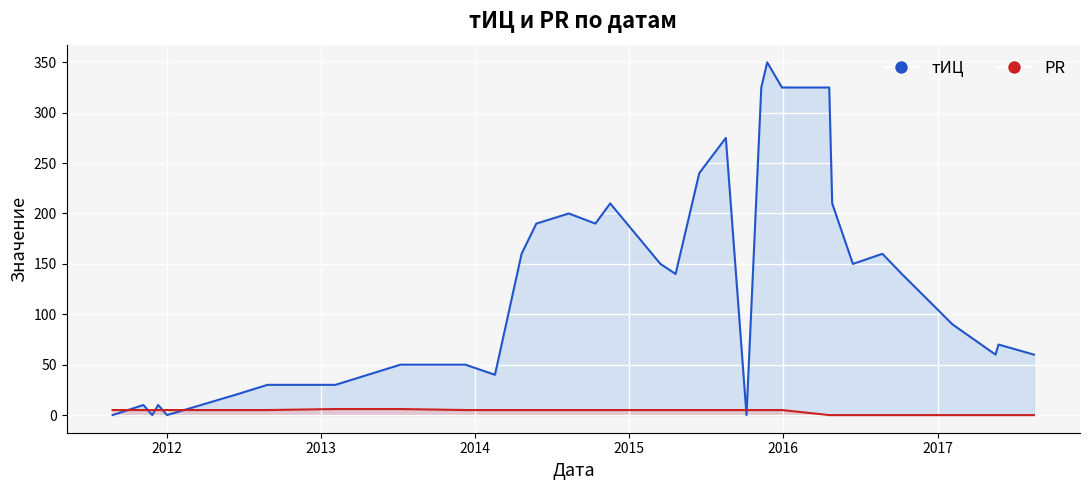

Rank the categories by тИЦ value from lowest to highest.

2011-08-26, 2011-11-28, 2012-01-02, 2015-10-06, 2011-11-07, 2011-12-12, 2012-06-11, 2012-08-27, 2013-02-04, 2014-02-17, 2013-07-08, 2013-12-09, 2017-05-18, 2017-08-17, 2017-05-25, 2017-02-05, 2015-04-21, 2016-10-08, 2015-03-16, 2016-06-14, 2014-04-21, 2016-08-23, 2014-05-26, 2014-10-13, 2014-08-11, 2014-11-17, 2016-04-26, 2015-06-16, 2015-08-18, 2015-11-10, 2015-12-29, 2016-04-19, 2015-11-24